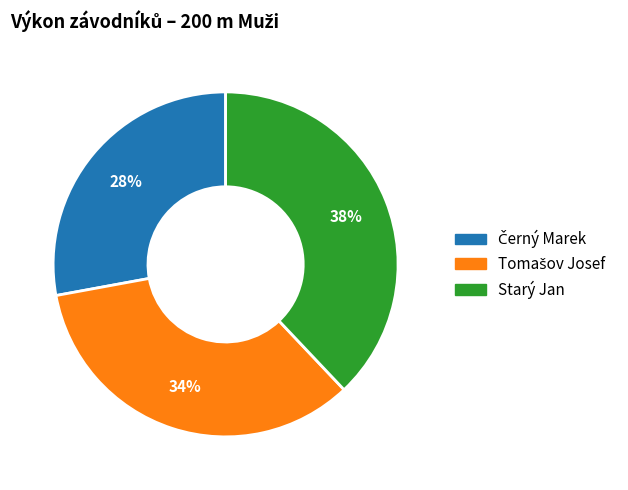

What percentage is the Starý Jan slice, to the nearest percent?

38%